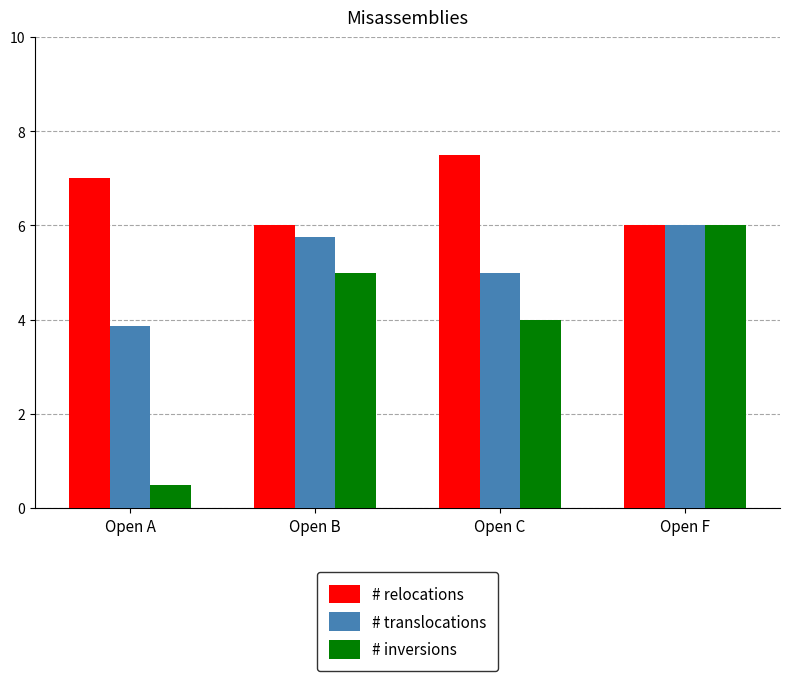

Which series has the widest spread of values?

# inversions